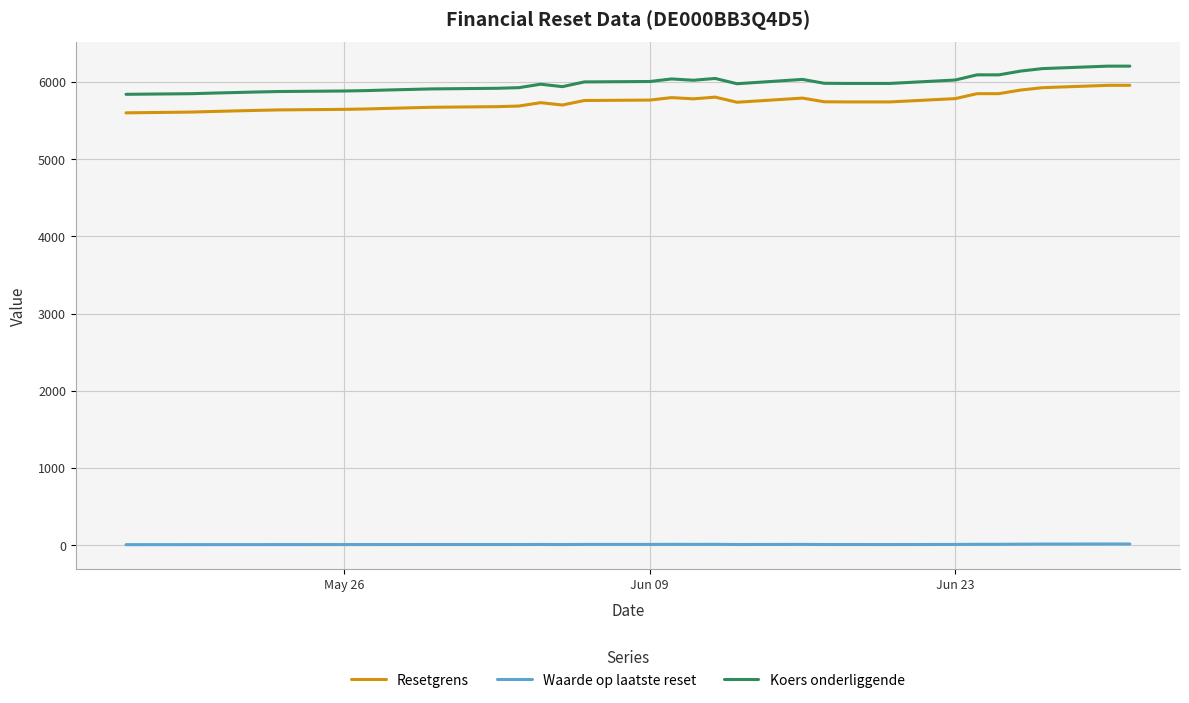

True or false: Waarde op laatste reset and Koers onderliggende cross at least once.

False